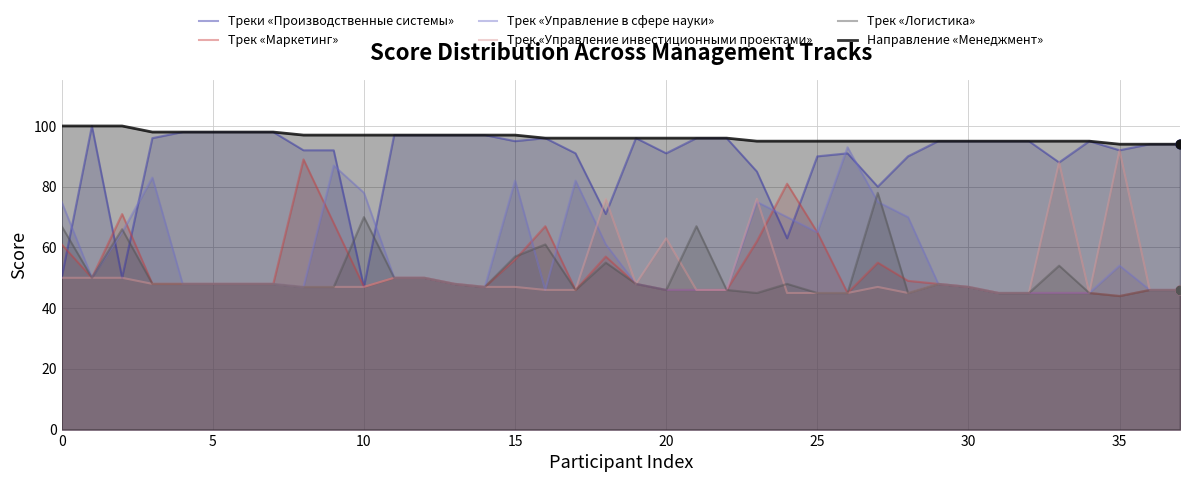

Which series has the largest Y range (max minus min)?

Треки «Производственные системы»